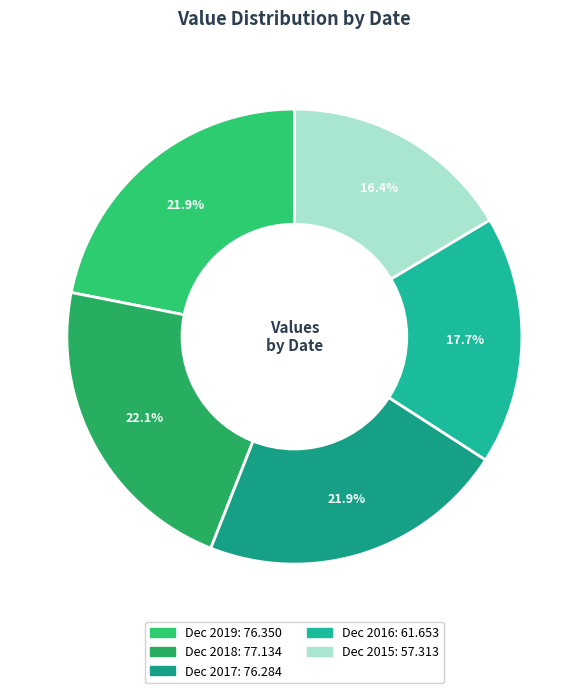

Count the number of slices in the pie.

5